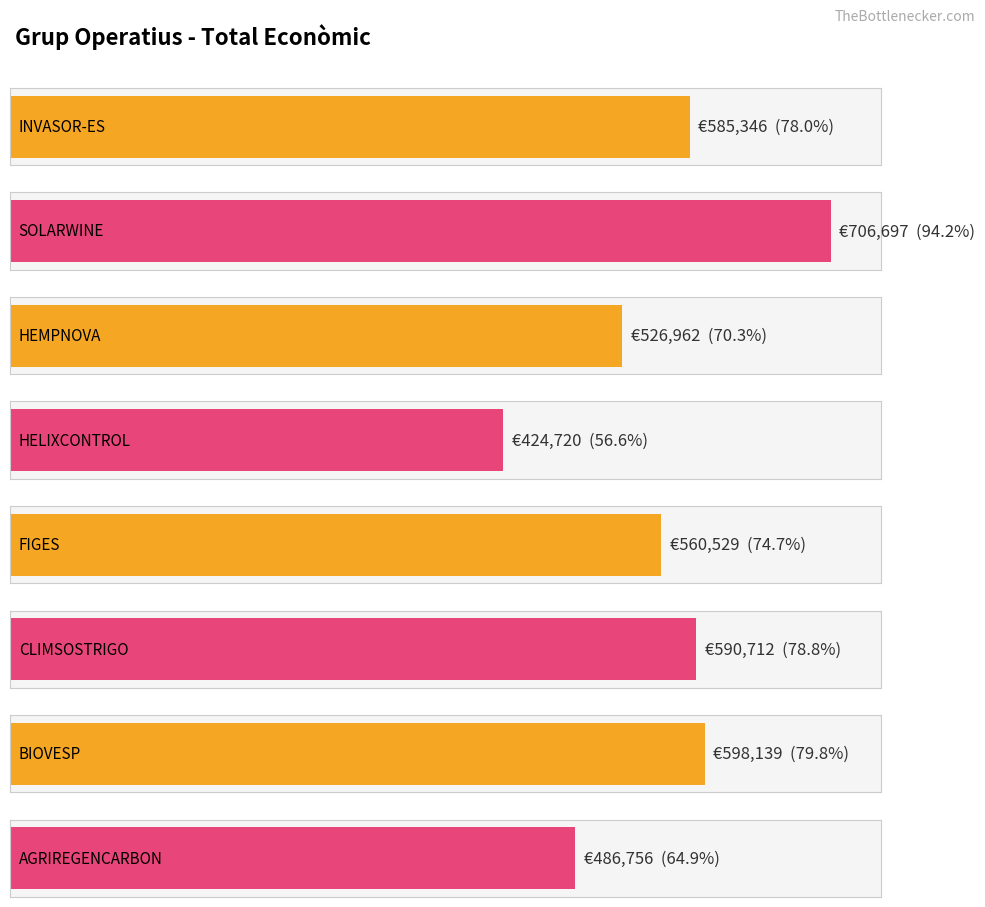

At which category does the chart reach its peak across all series?

SOLARWINE